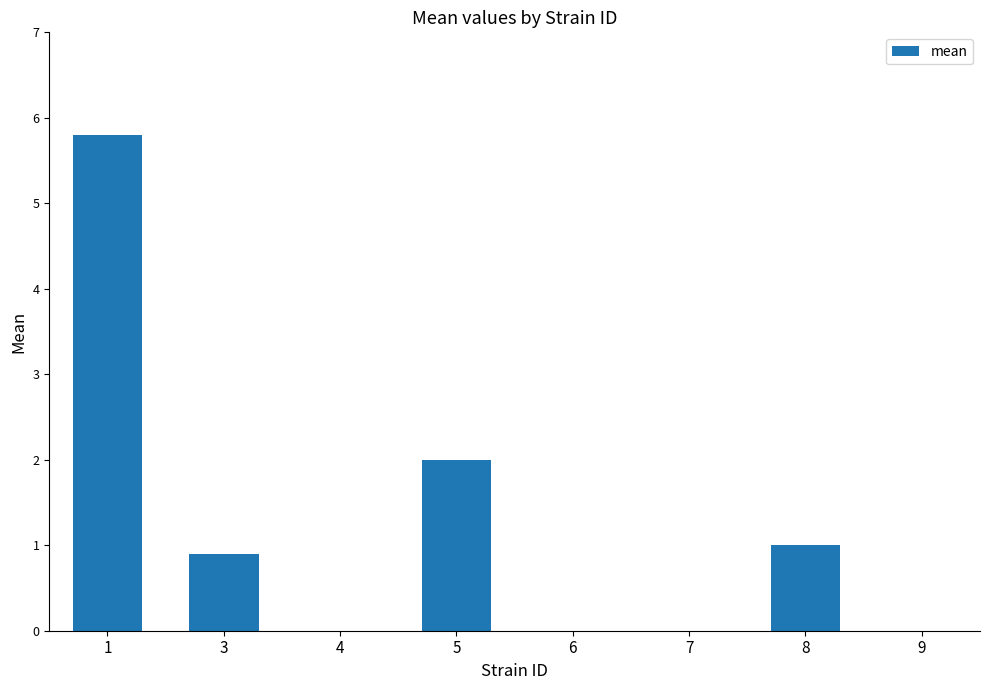

Reading left to right, transcribe all the data shown in this chart.

1=5.8	3=0.9	4=0.0	5=2.0	6=0.0	7=0.0	8=1.0	9=0.0